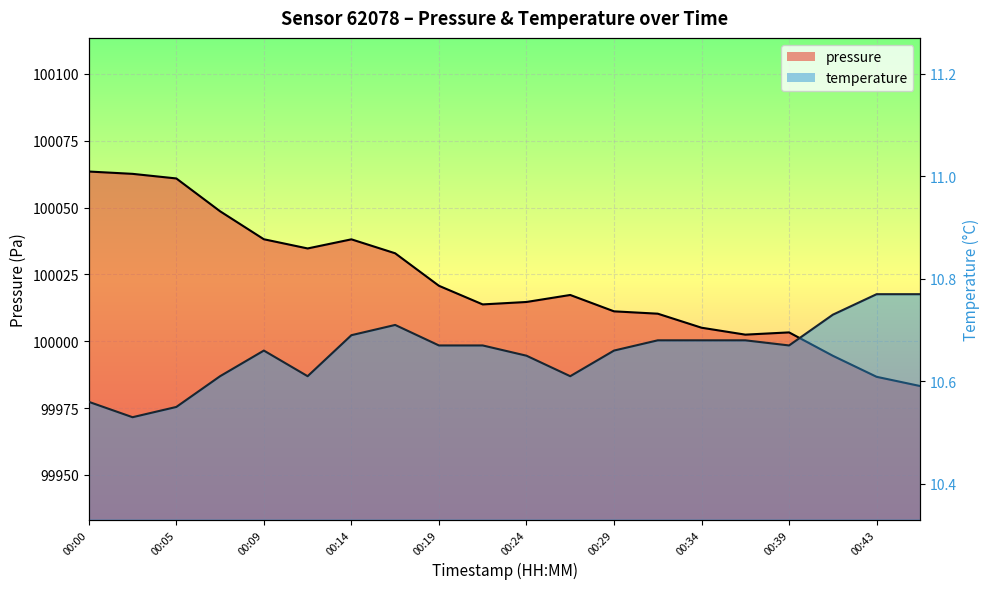

True or false: pressure has a value of 100013.8 at 00:22.

True